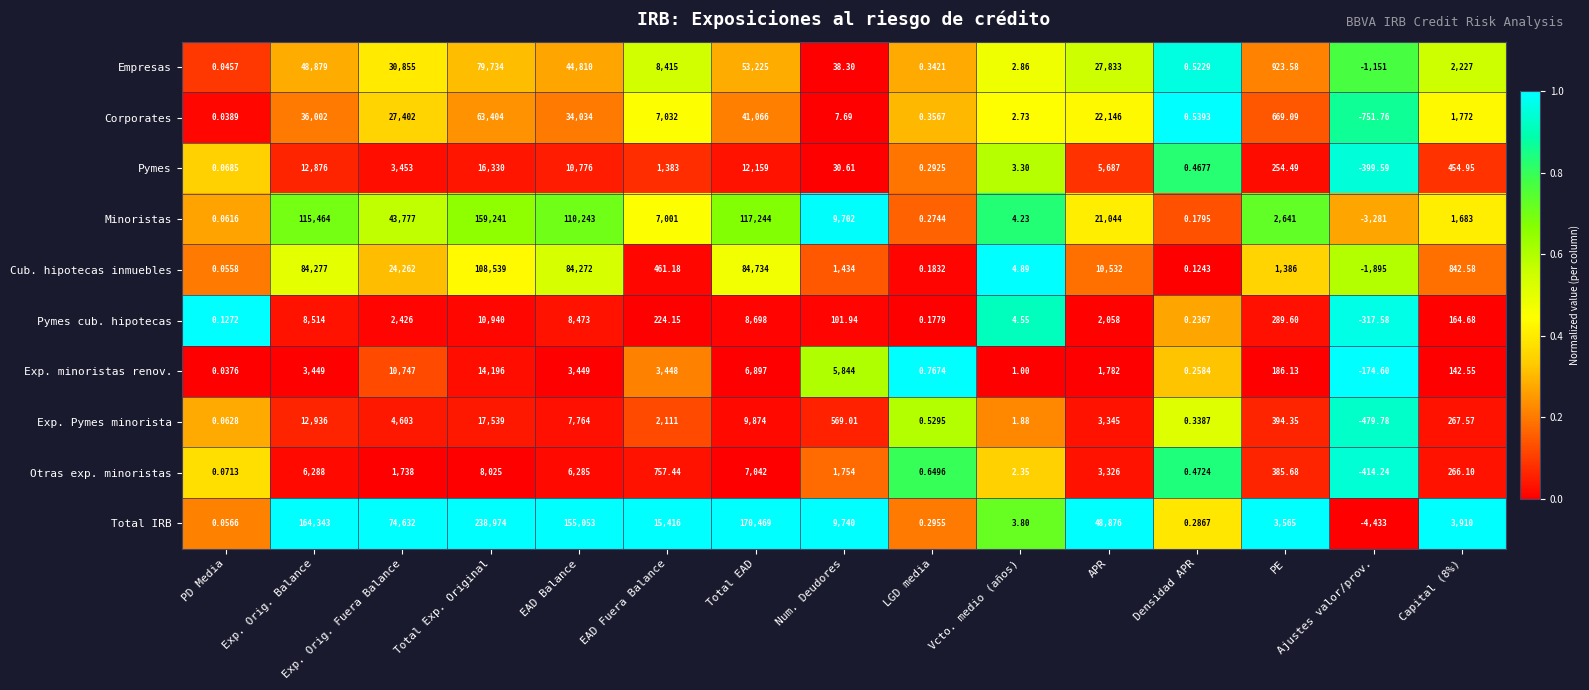

Which series has the largest total across all categories?

Total IRB